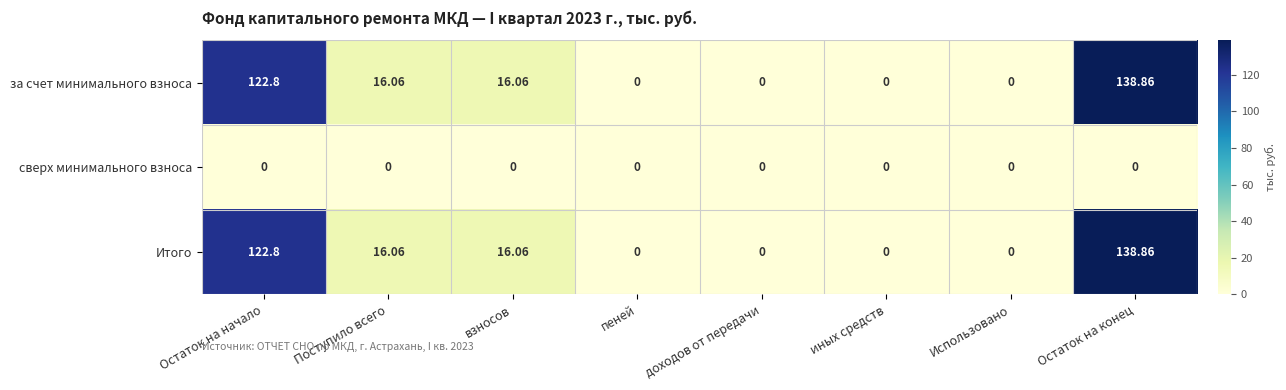

At which category is the sum across all series the highest?

Остаток на конец